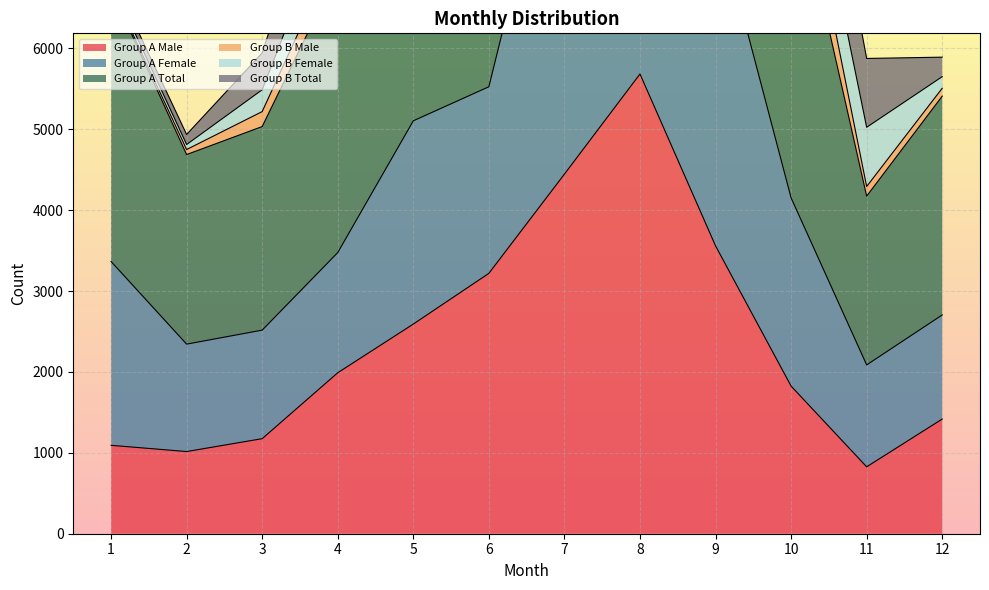

True or false: Group A Total and Group A Male cross at least once.

False